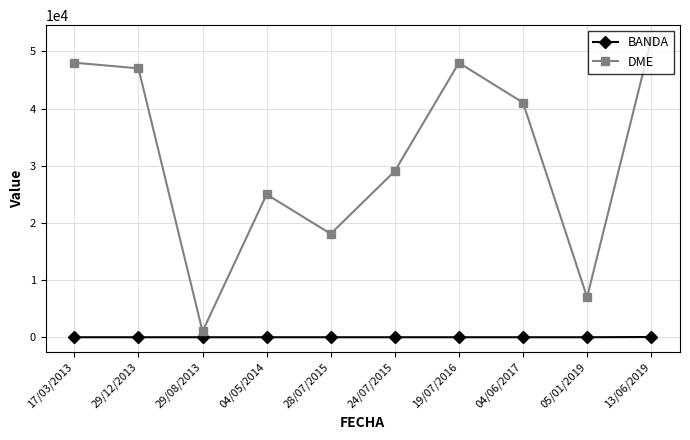

What is the approximate value of DME at 24/07/2015?

29088